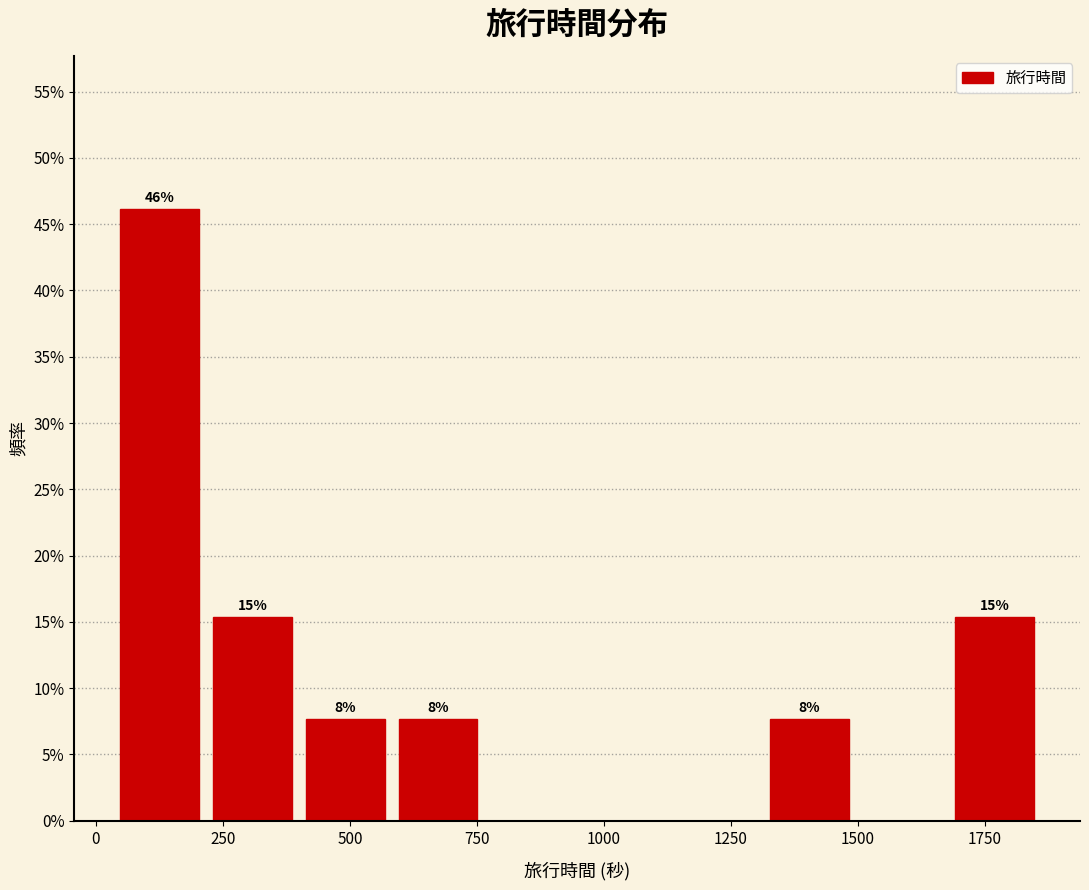

Around what value on the x-axis is the tallest bar? Give the approximate position of its centre, as read against the axis.

150